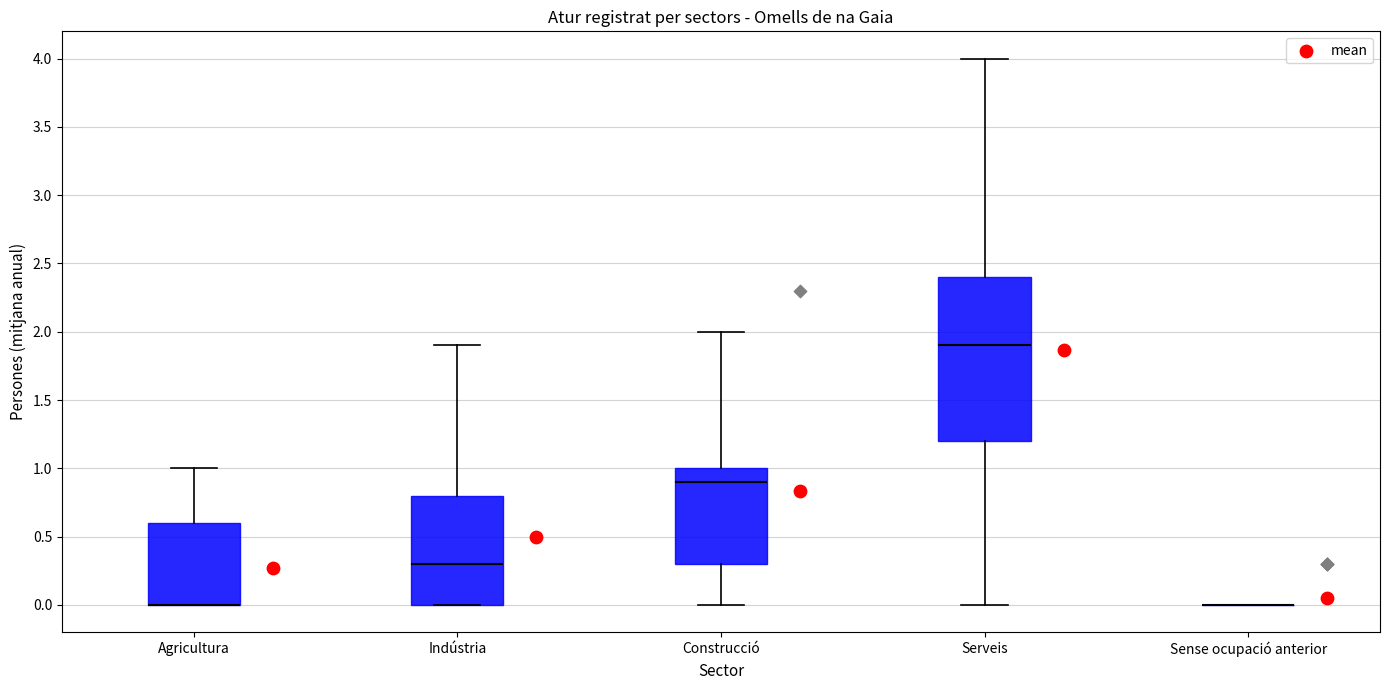

Comparing the boxes themselves (not the whiskers), which one is the tallest?

Serveis